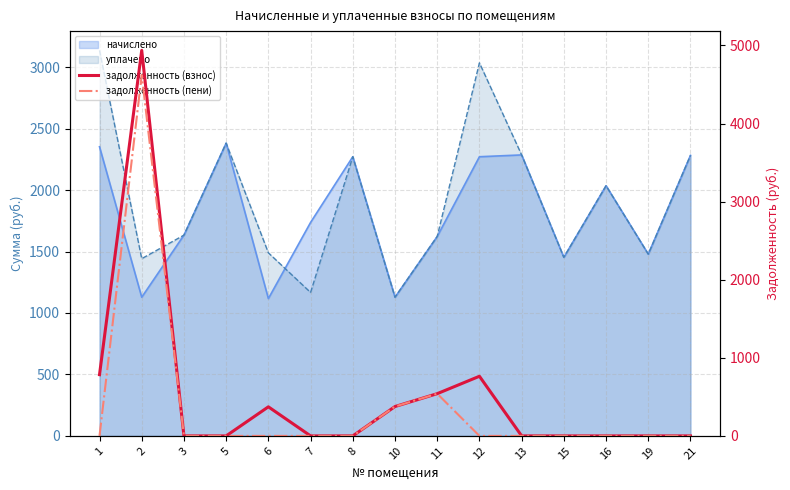

How many lines are shown in the chart?

2